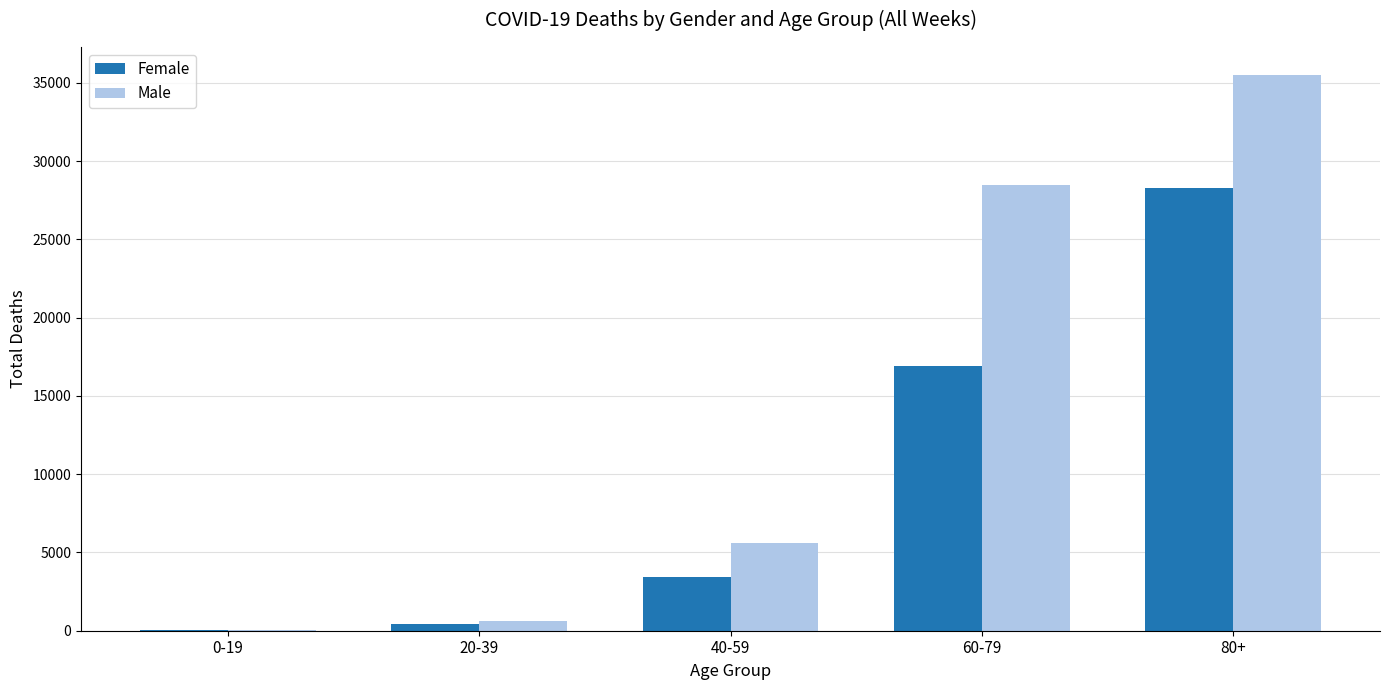

What is the sum of all Female values?

49116